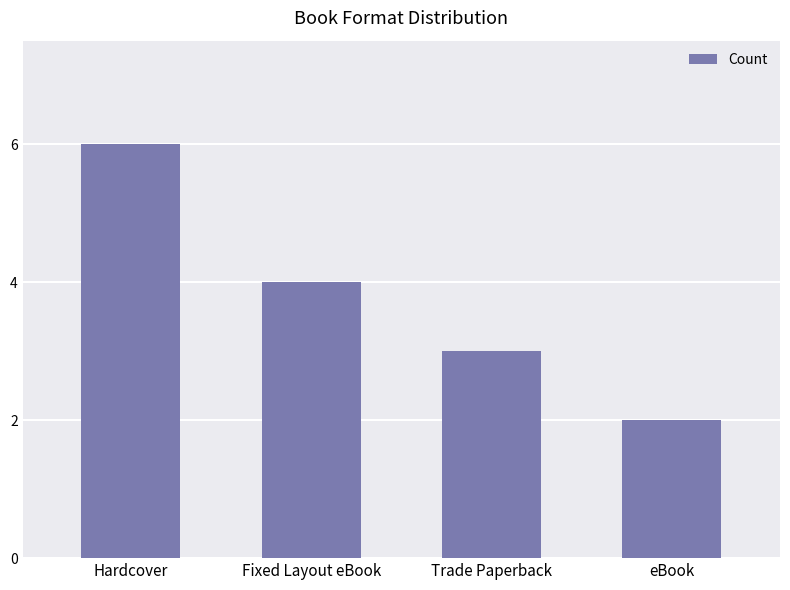

What position from the right is Hardcover?

4